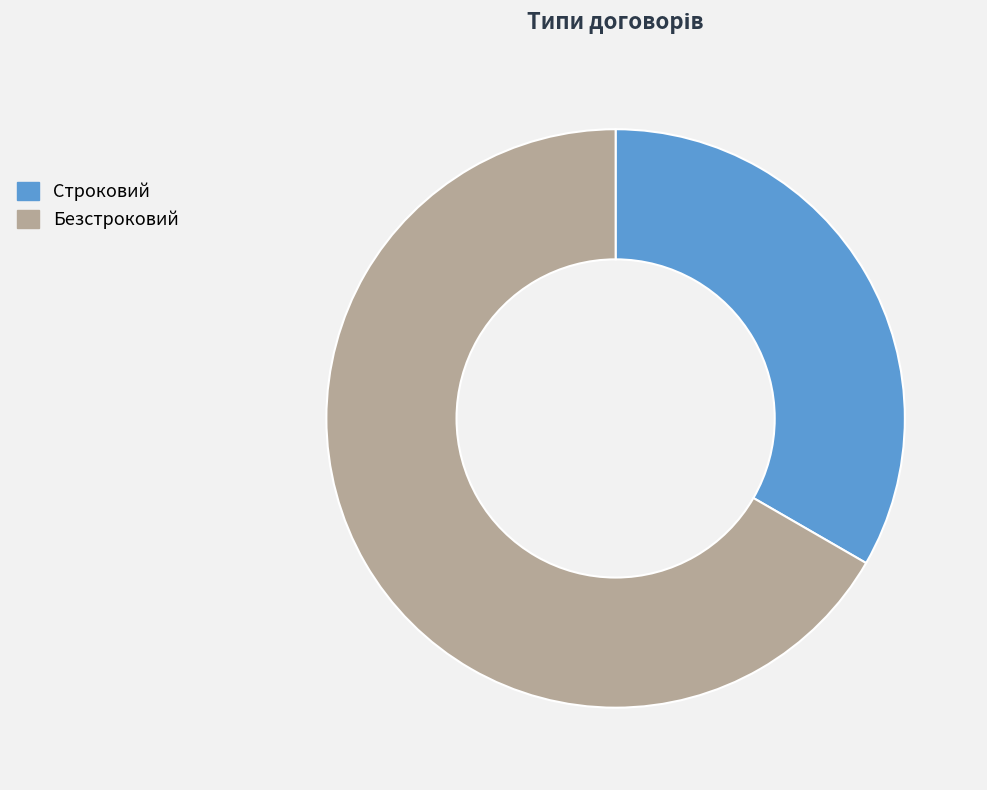

Between Строковий and Безстроковий, which is larger?

Безстроковий